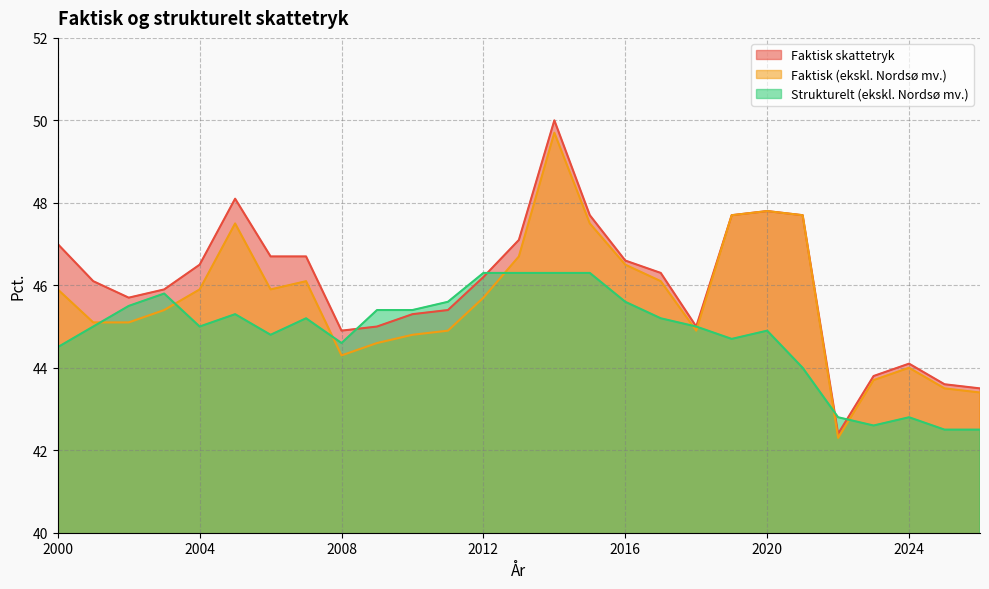

Where does the Faktisk skattetryk series first go above 46?

2000